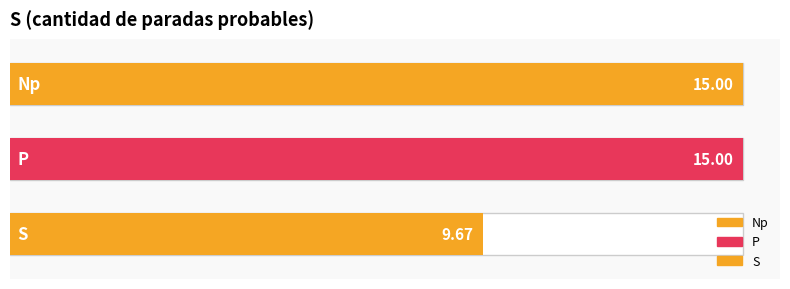

What is the label of the 1st bar from the right?

S